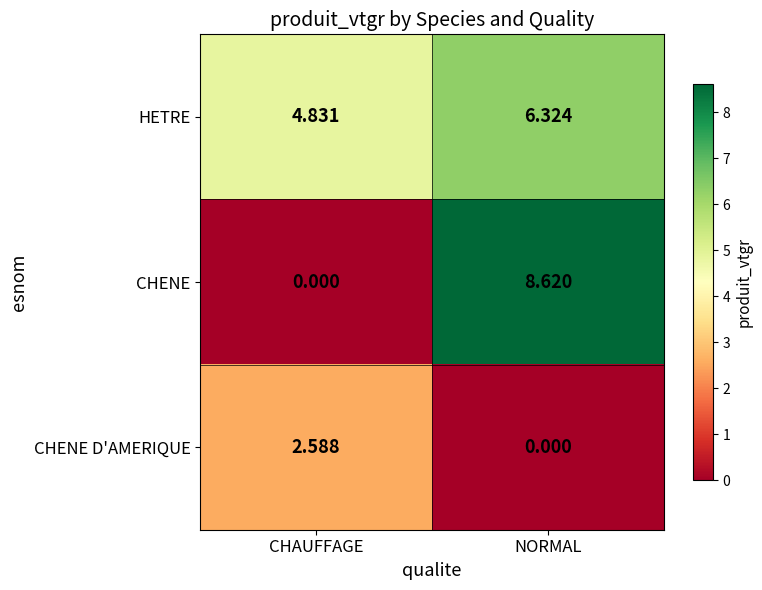

Which series has the largest total across all categories?

HETRE